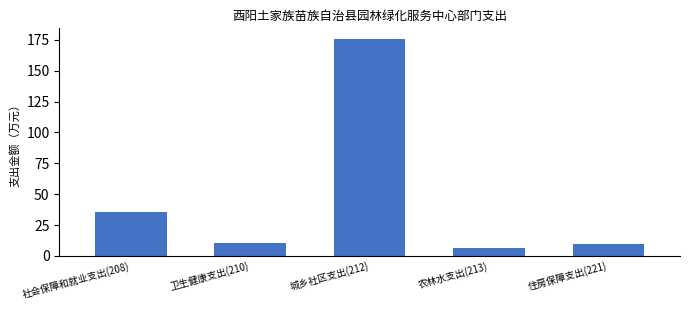

Reading left to right, list all the values displayed in this chart.

社会保障和就业支出(208)=35.8	卫生健康支出(210)=10.6	城乡社区支出(212)=175.6	农林水支出(213)=6.1	住房保障支出(221)=9.7